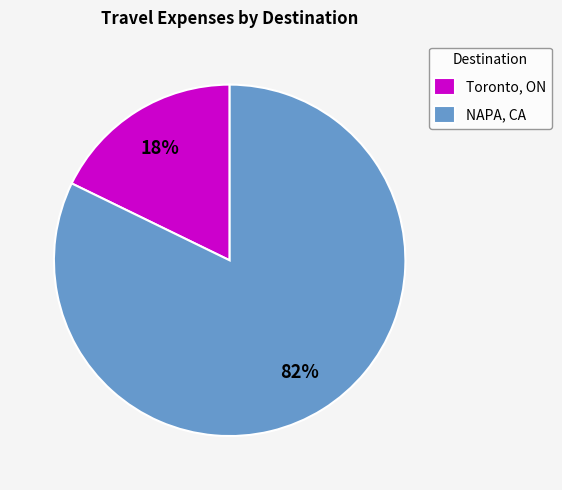

To the nearest percent, what percentage of the pie is Toronto, ON?

18%